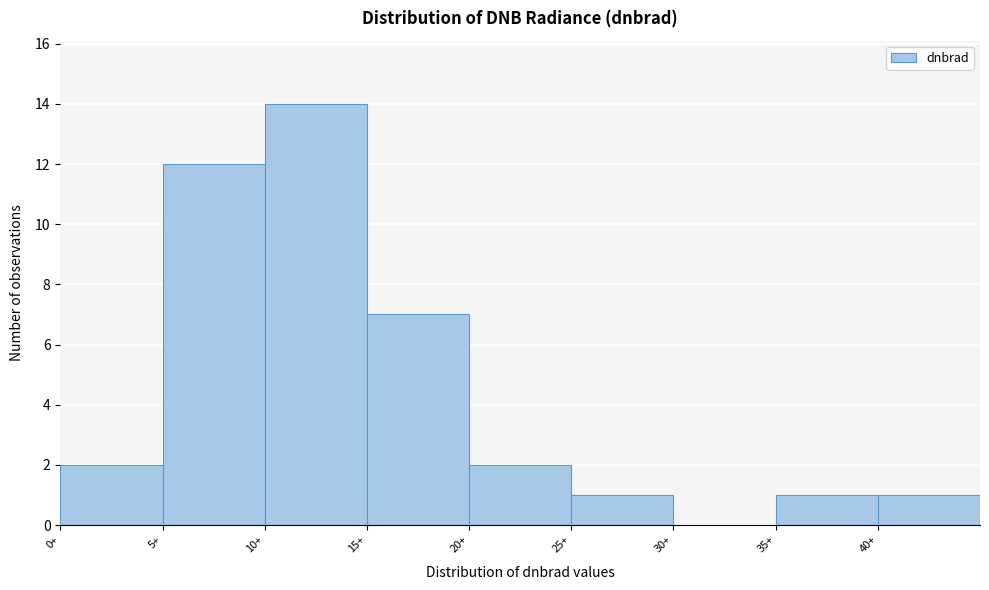

Reading left to right, transcribe this chart: for each bar, give the range it covers on the x-axis and its height. The values are not printed on the chart, so give them approximately, as read against the axis.

0 to 5: 2
5 to 10: 12
10 to 15: 14
15 to 20: 7
20 to 25: 2
25 to 30: 1
30 to 35: 0
35 to 40: 1
40 to 45: 1